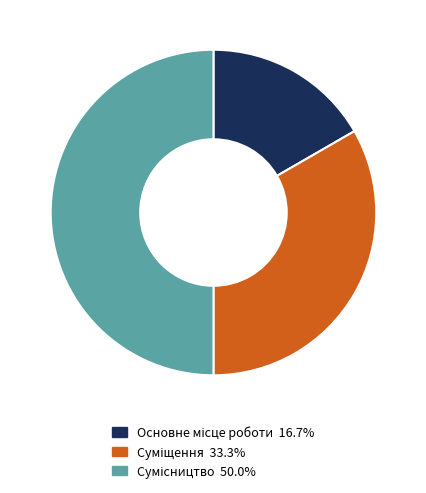

What is the smallest slice in the pie chart?

Основне місце роботи